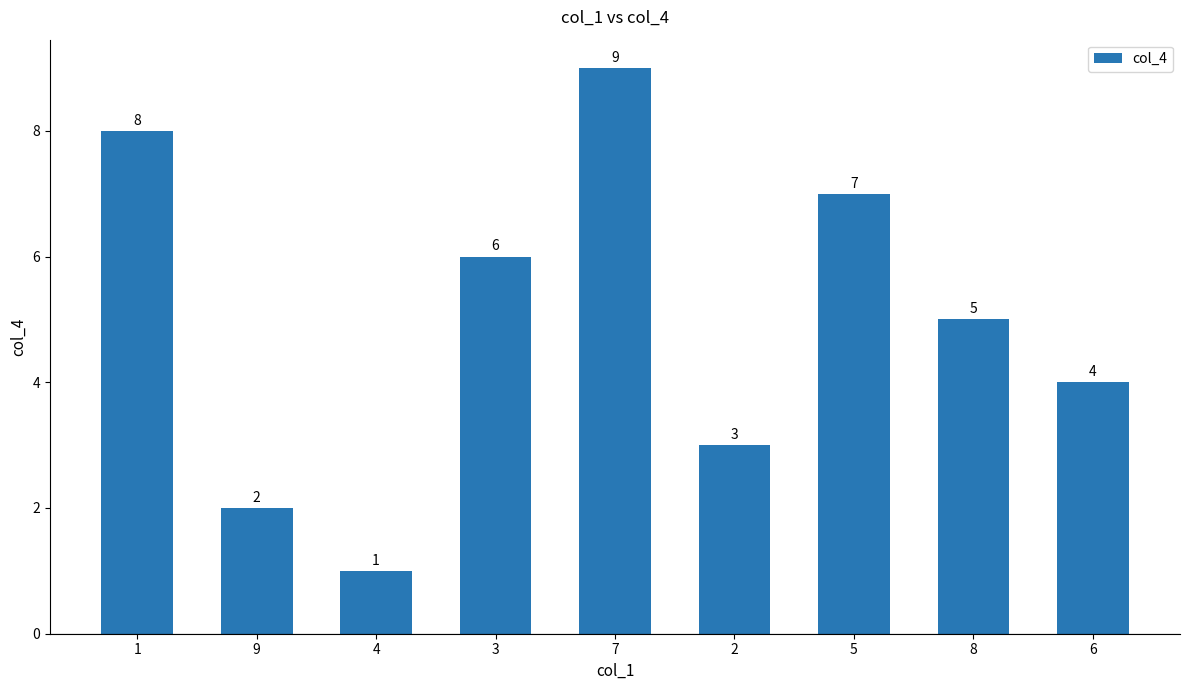

The value at 9 is 1. True or false?

False